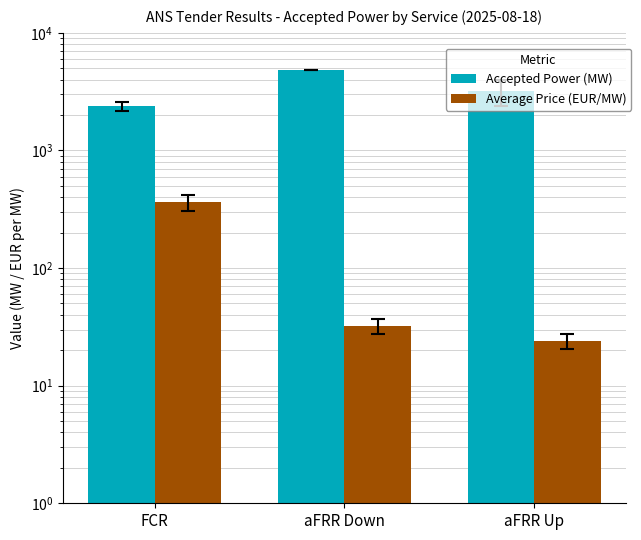

Is it true that Accepted Power (MW) equals 2366.0 at FCR?

True